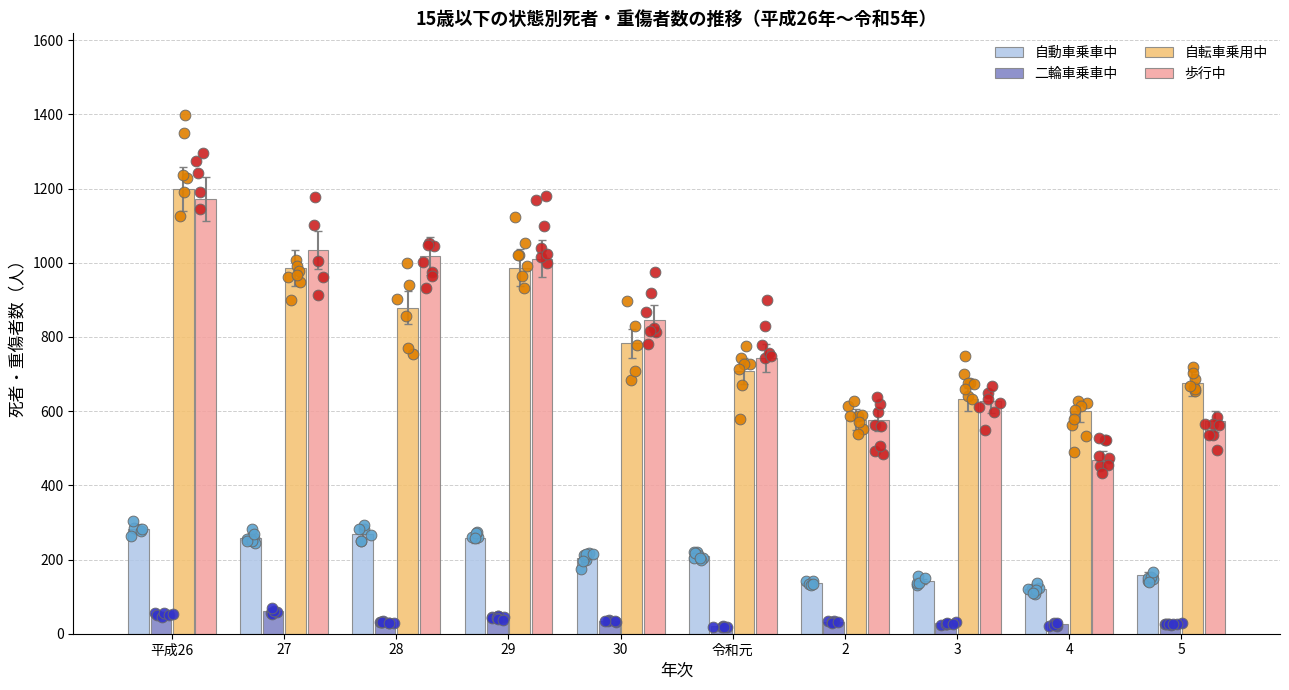

At which category is the sum across all series the highest?

平成26